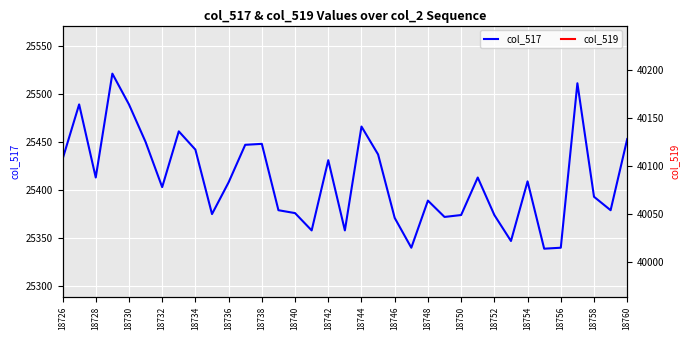

Where is the first local minimum for col_517?

18728